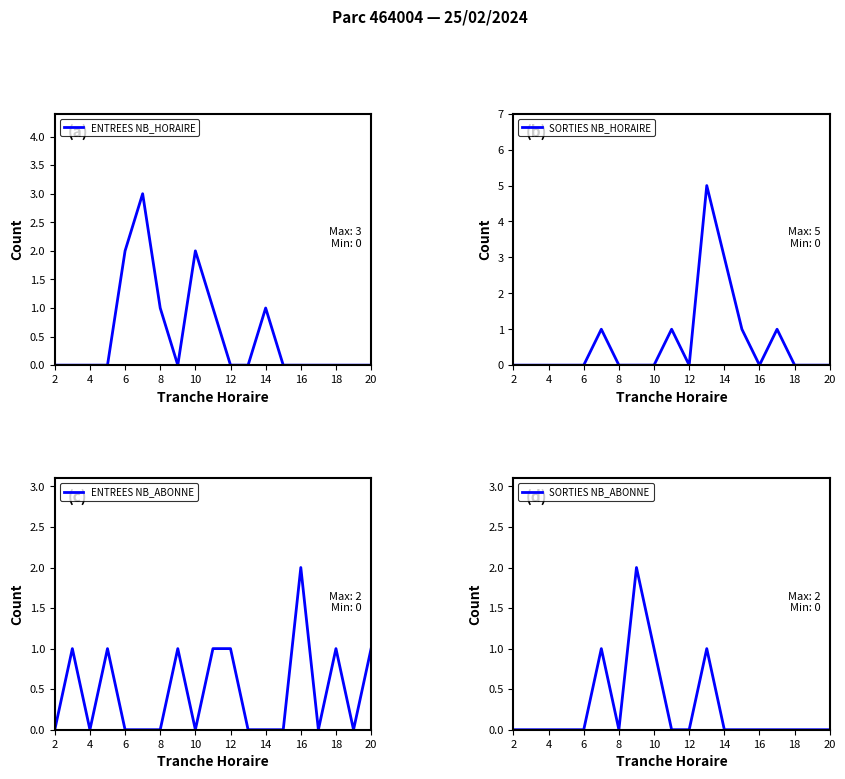

True or false: SORTIES NB_ABONNE and ENTREES NB_HORAIRE cross at least once.

True